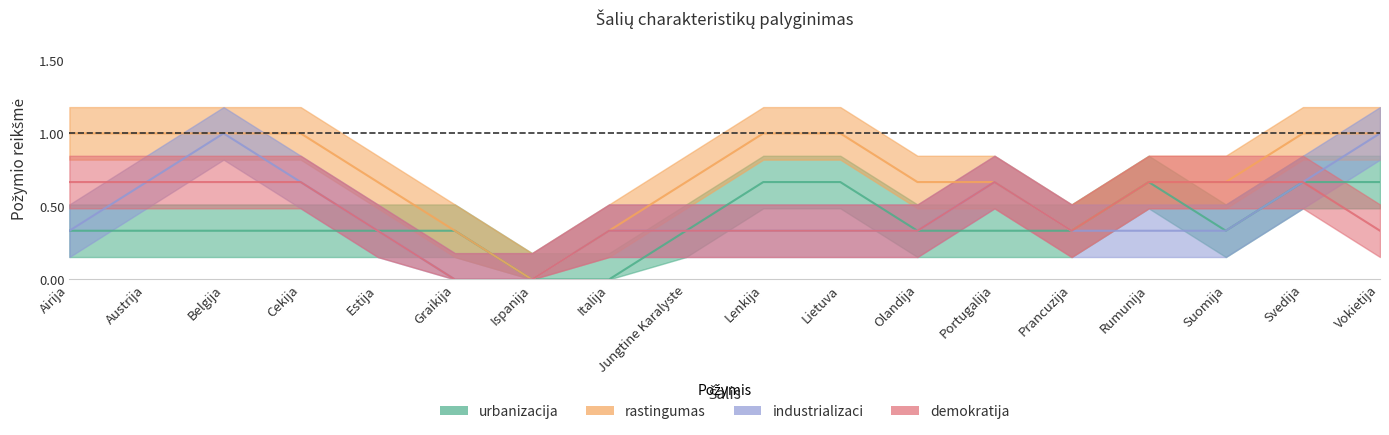

Which has a higher value, Suomija or Portugalija?

Suomija